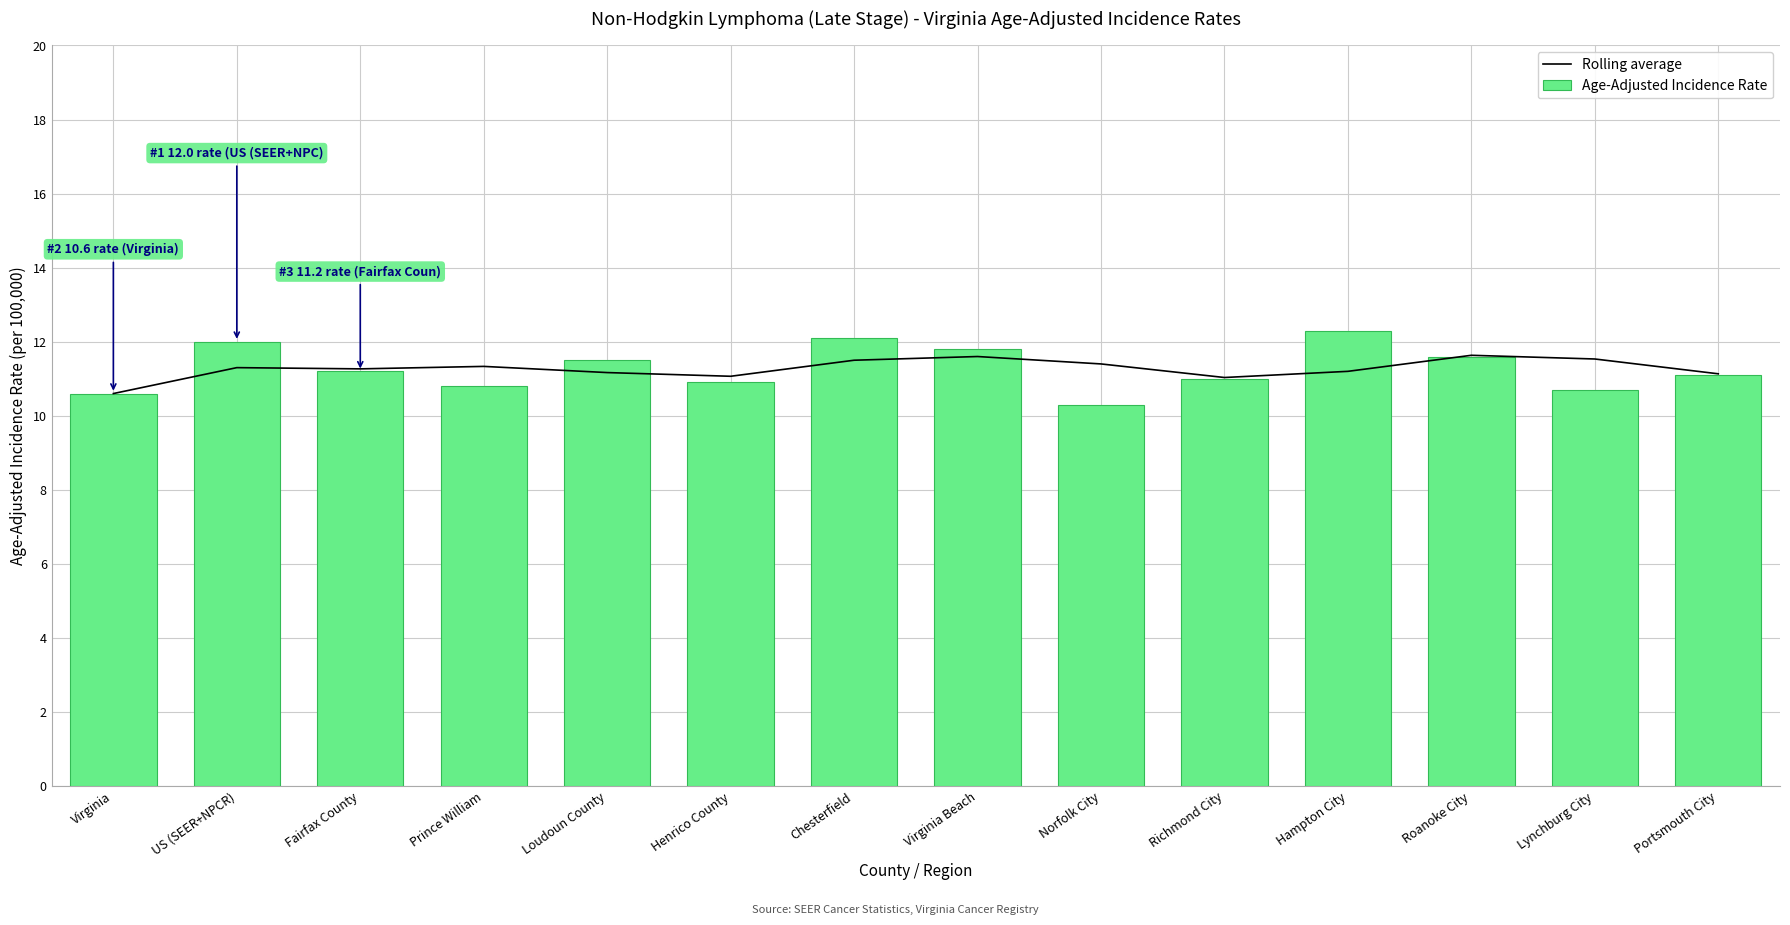

What is the sum of all Age-Adjusted Incidence Rate values?

157.9